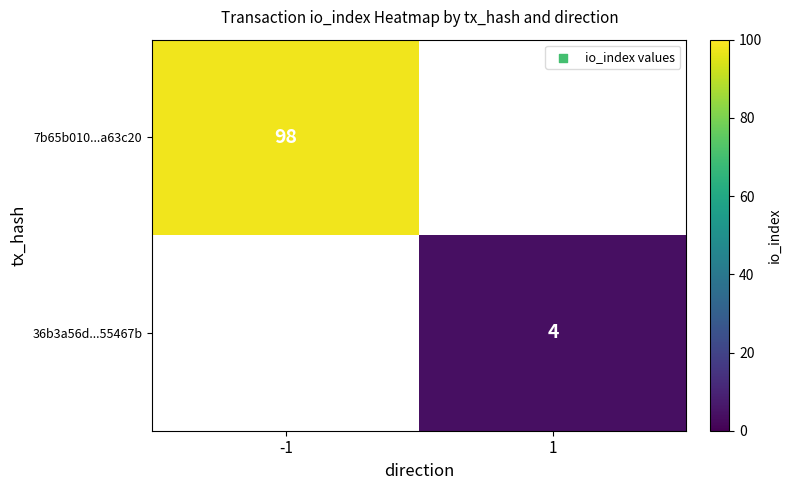

Is it true that 7b65b010...a63c20 equals 41 at -1?

False